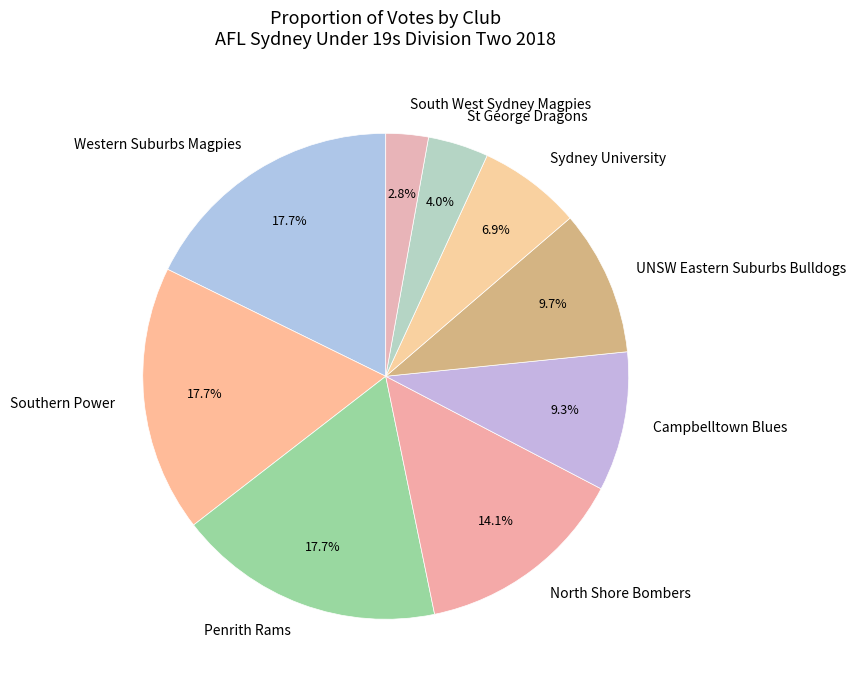

Do St George Dragons and North Shore Bombers together represent more than half of the pie?

No